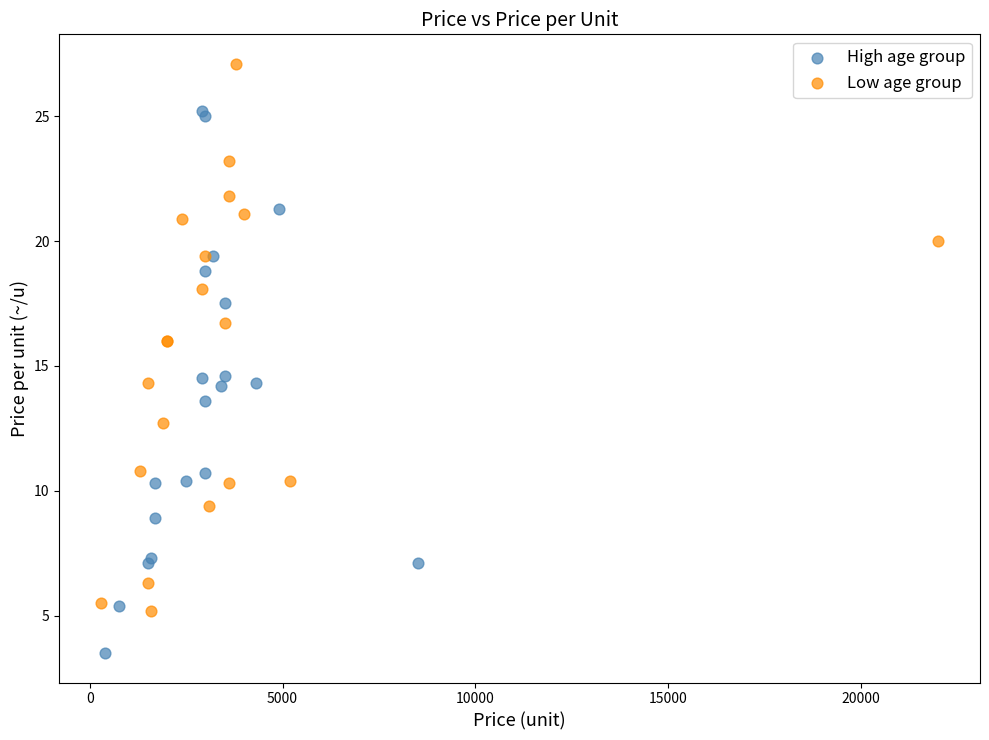

Which series contains the highest Y value?

Low age group